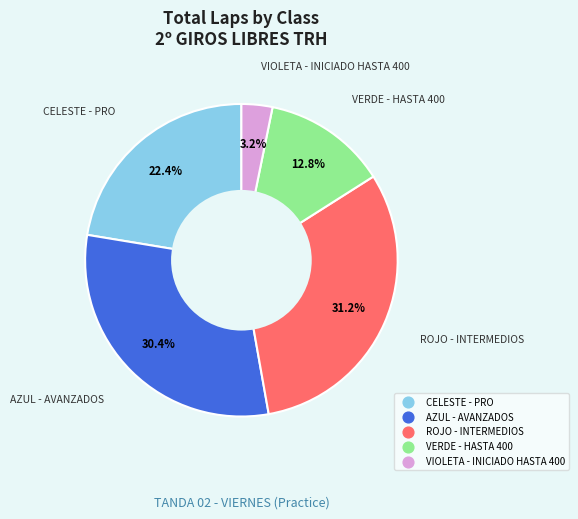

What portion of the pie excludes ROJO - INTERMEDIOS?

68.8%